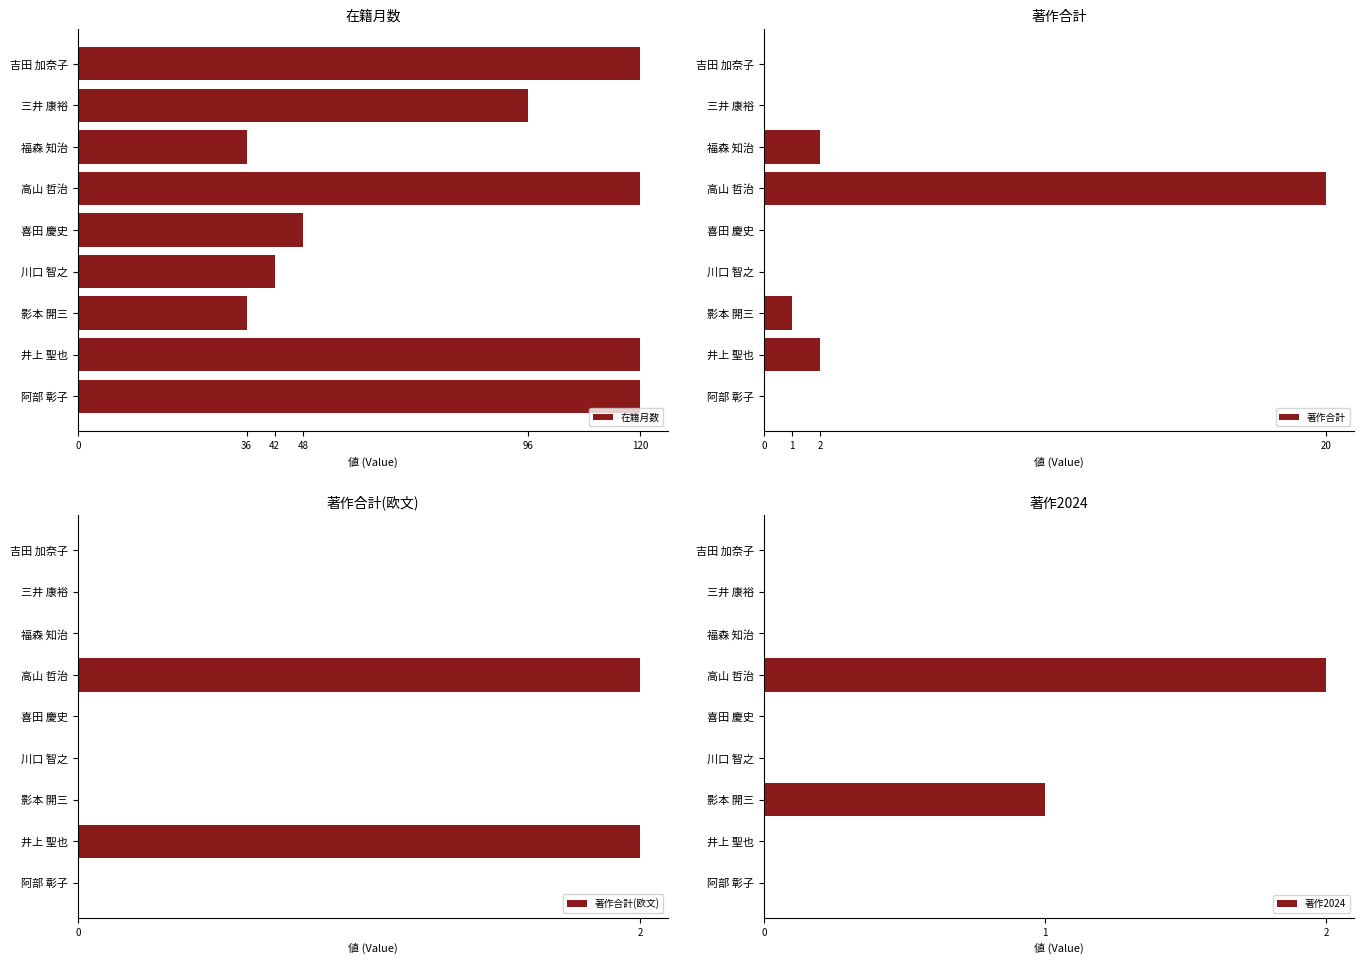

What is the minimum value for 在籍月数?

36